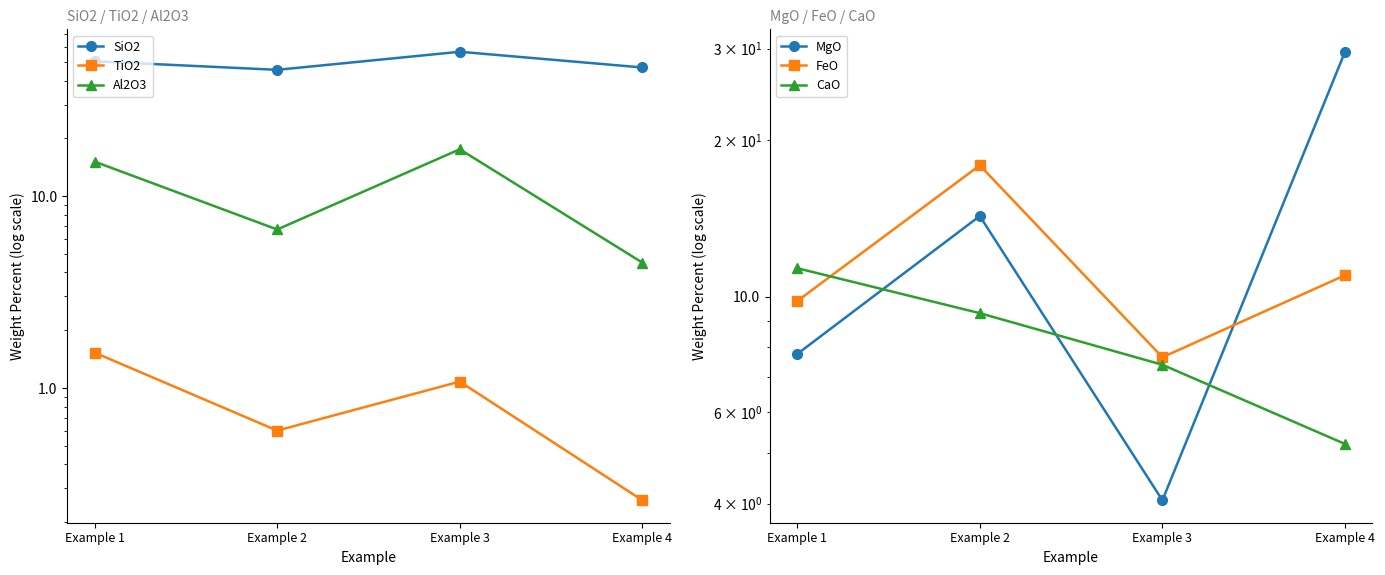

Is this an area chart (filled region under the line)?

No